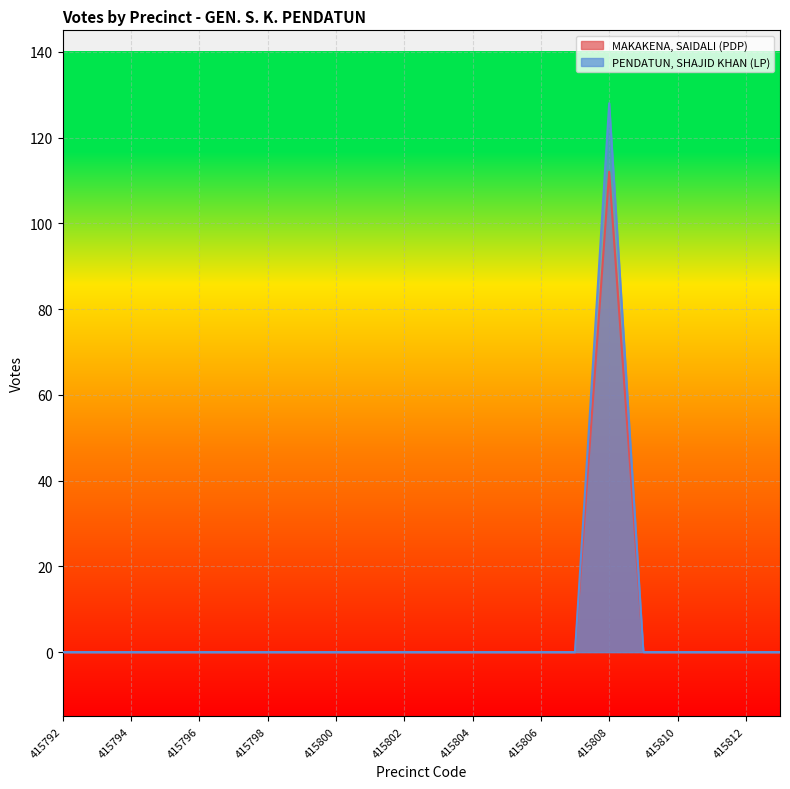

Between 415793 and 415806, which series saw the biggest shift?

MAKAKENA, SAIDALI (PDP)